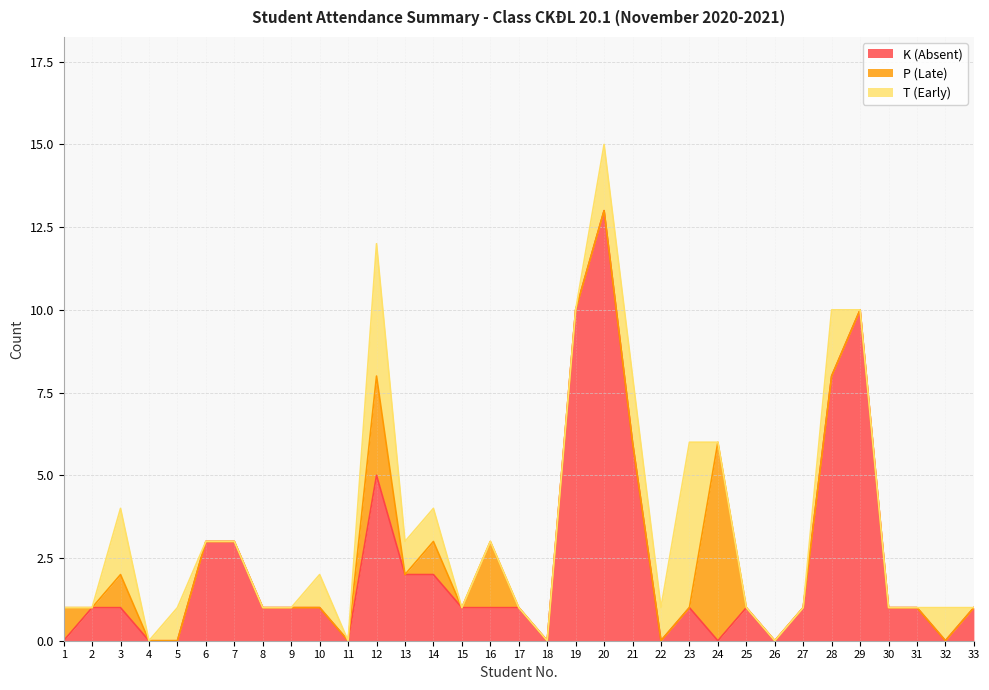

Where is P (Late) nearest to the value 3?

12